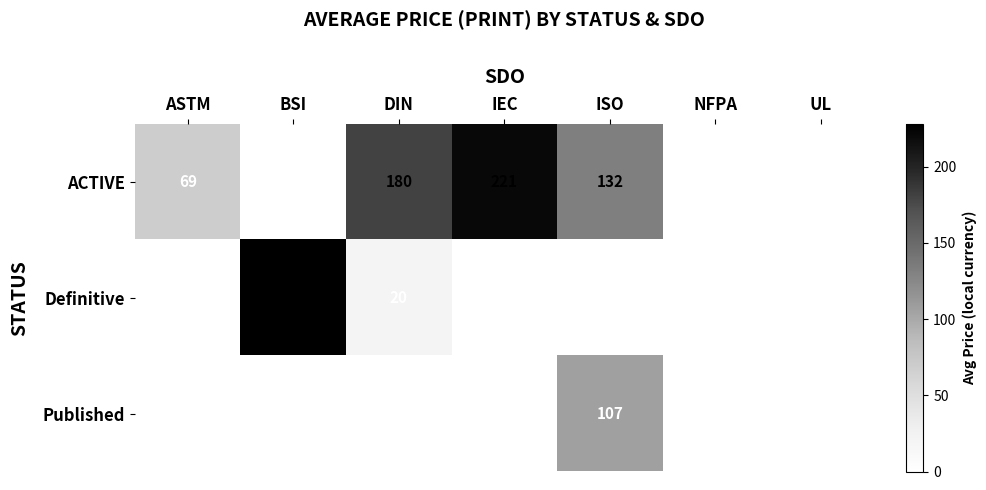

Is it true that Published equals 149 at ISO?

False